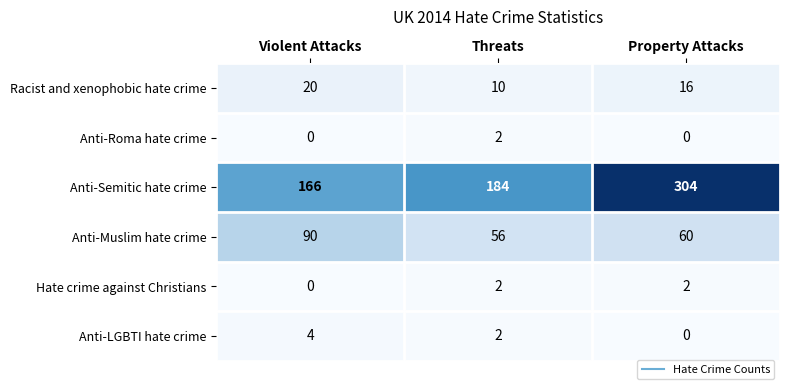

How many positive values does the Anti-LGBTI hate crime series have?

2